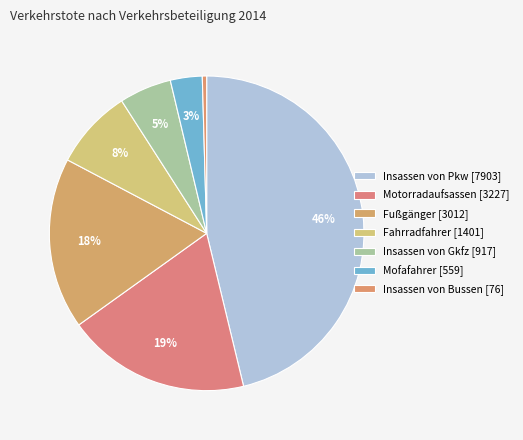

How much of the chart is everything except Insassen von Gkfz [917]?

94.6%